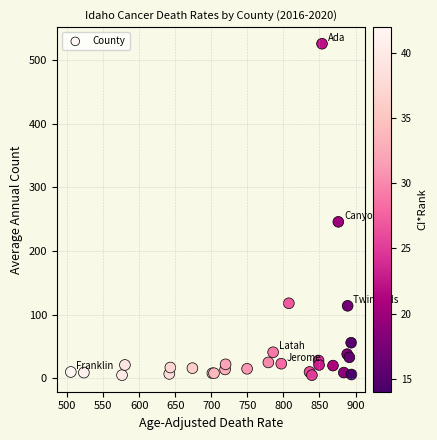

What Y value in the scatter plot is closest to 265?

246